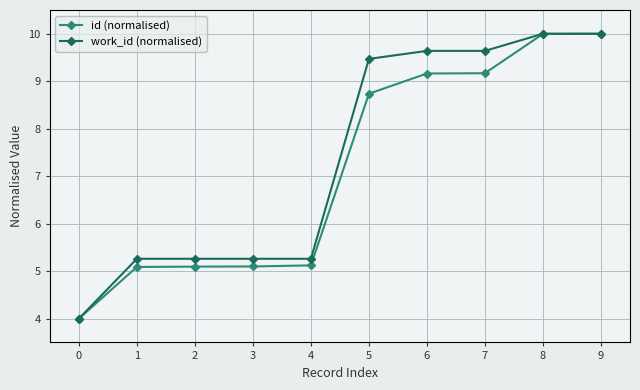

What is the spread (max minus min) of values at 6?

0.5